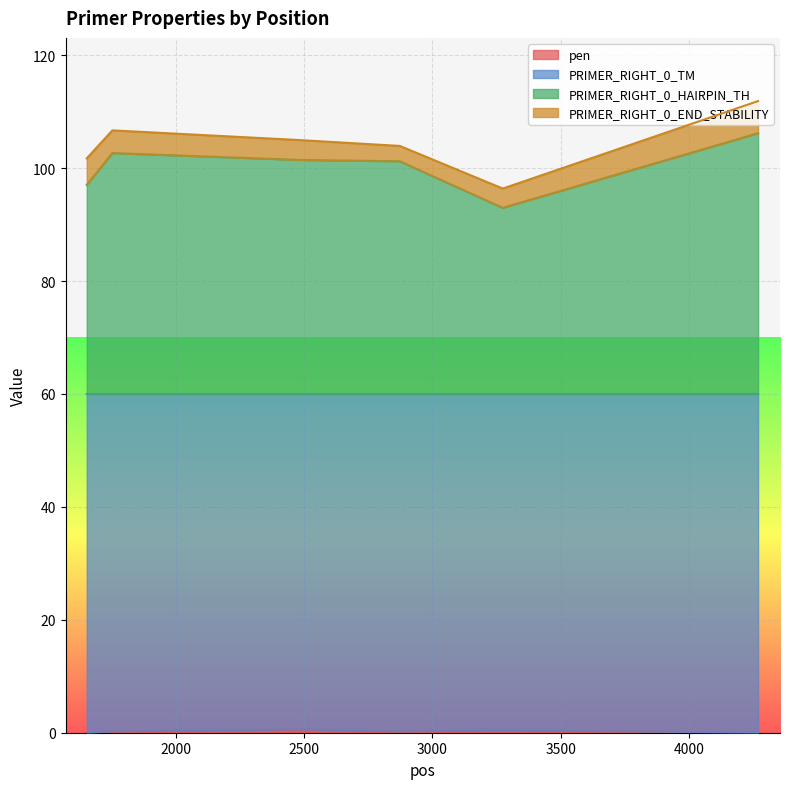

What value does the PRIMER_RIGHT_0_HAIRPIN_TH series have at 3274?

93.0